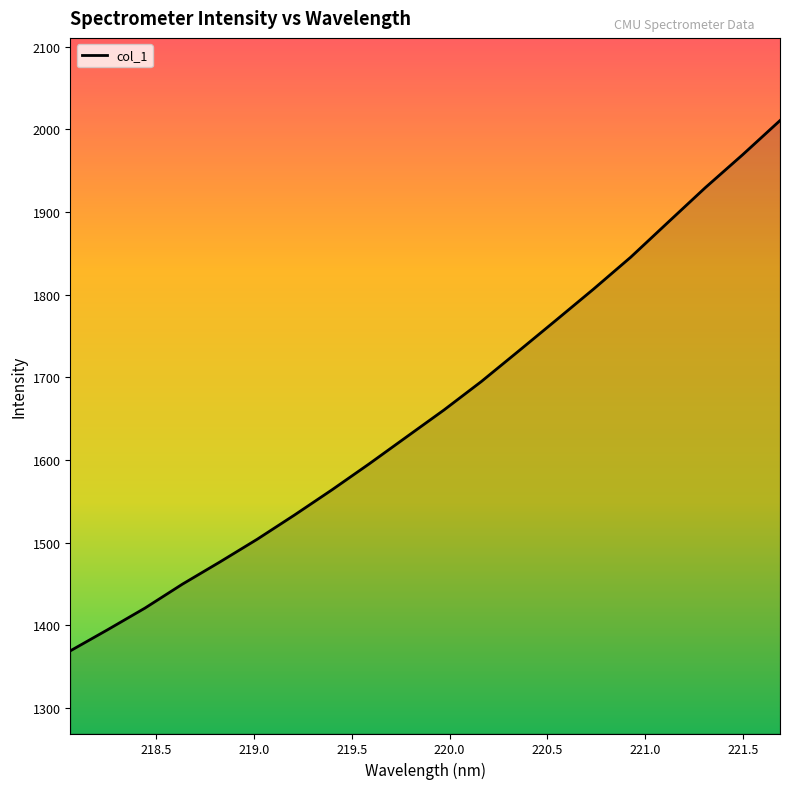

What is the minimum value shown in the chart?

1368.9